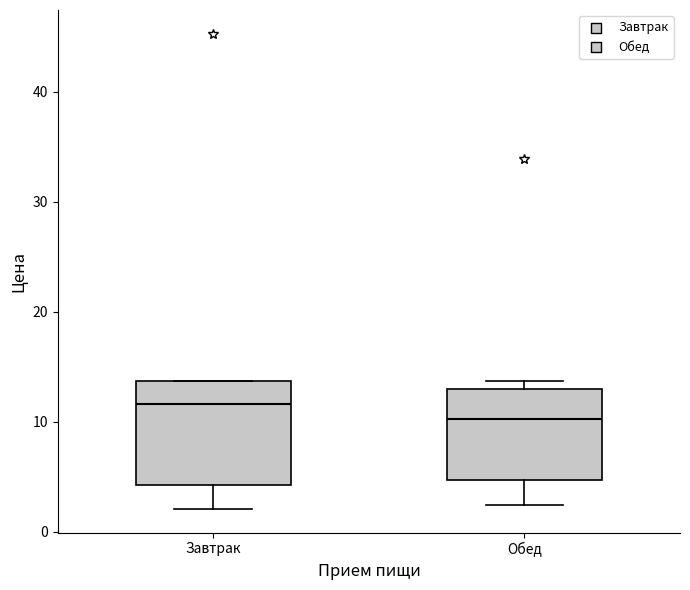

Comparing the boxes themselves (not the whiskers), which one is the tallest?

Завтрак